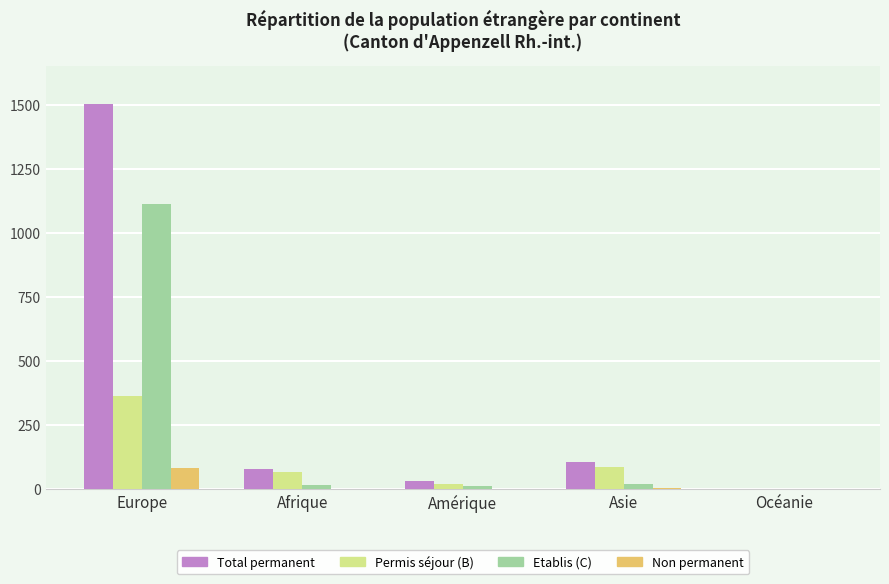

How many groups of bars are there?

5